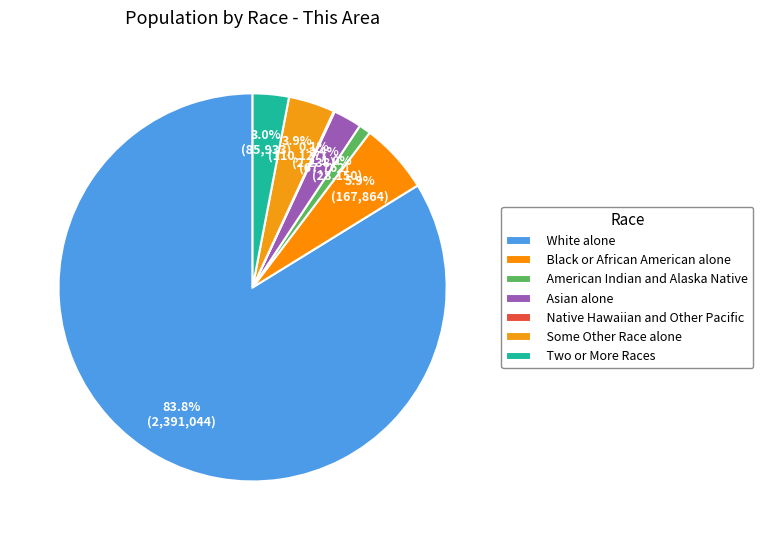

To the nearest percent, what is the difference between the largest and smallest slice percentages?

84%